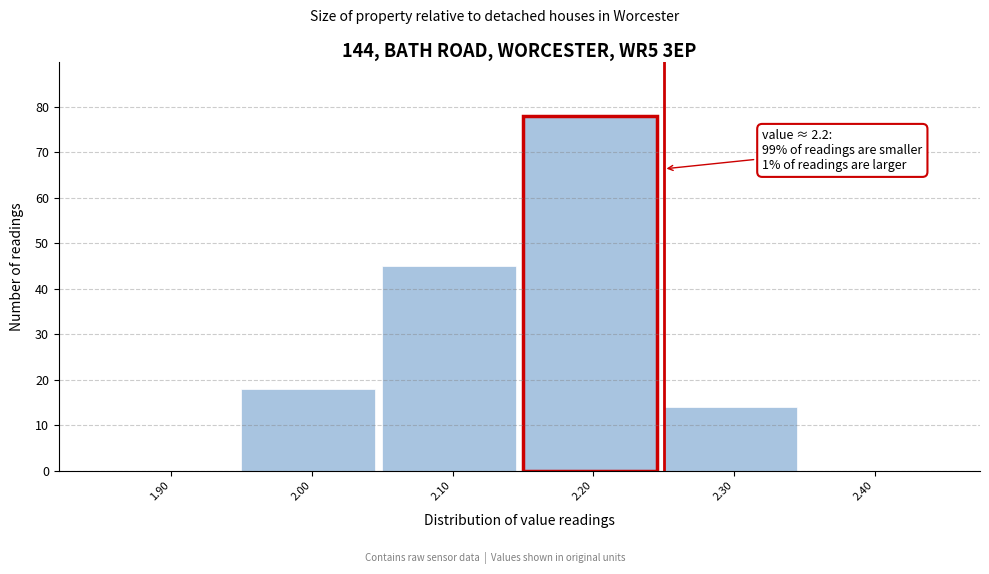

Over which range of the x-axis is the bar tallest?

2.15 to 2.25